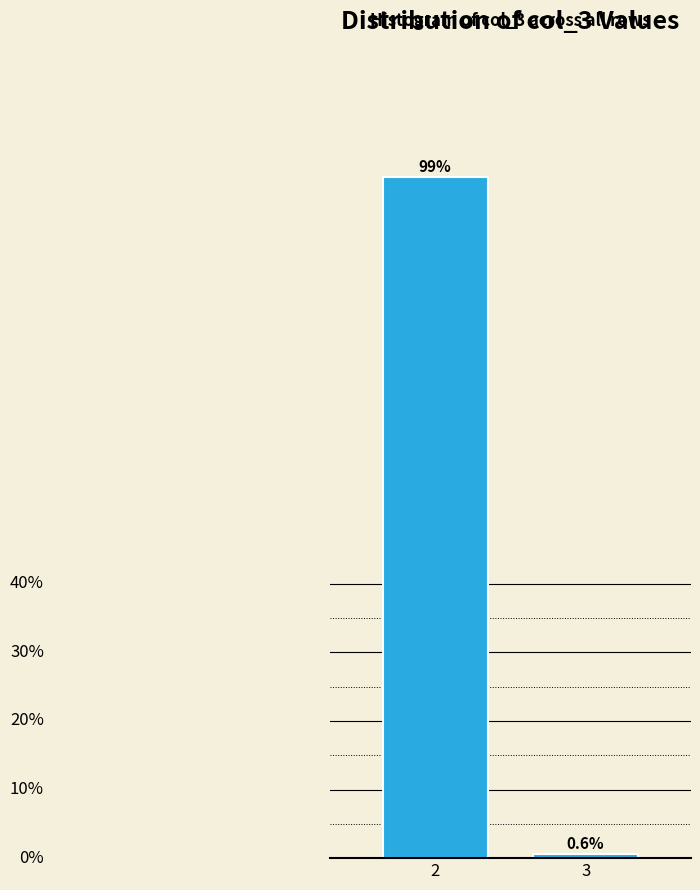

Are the bars horizontal?

No